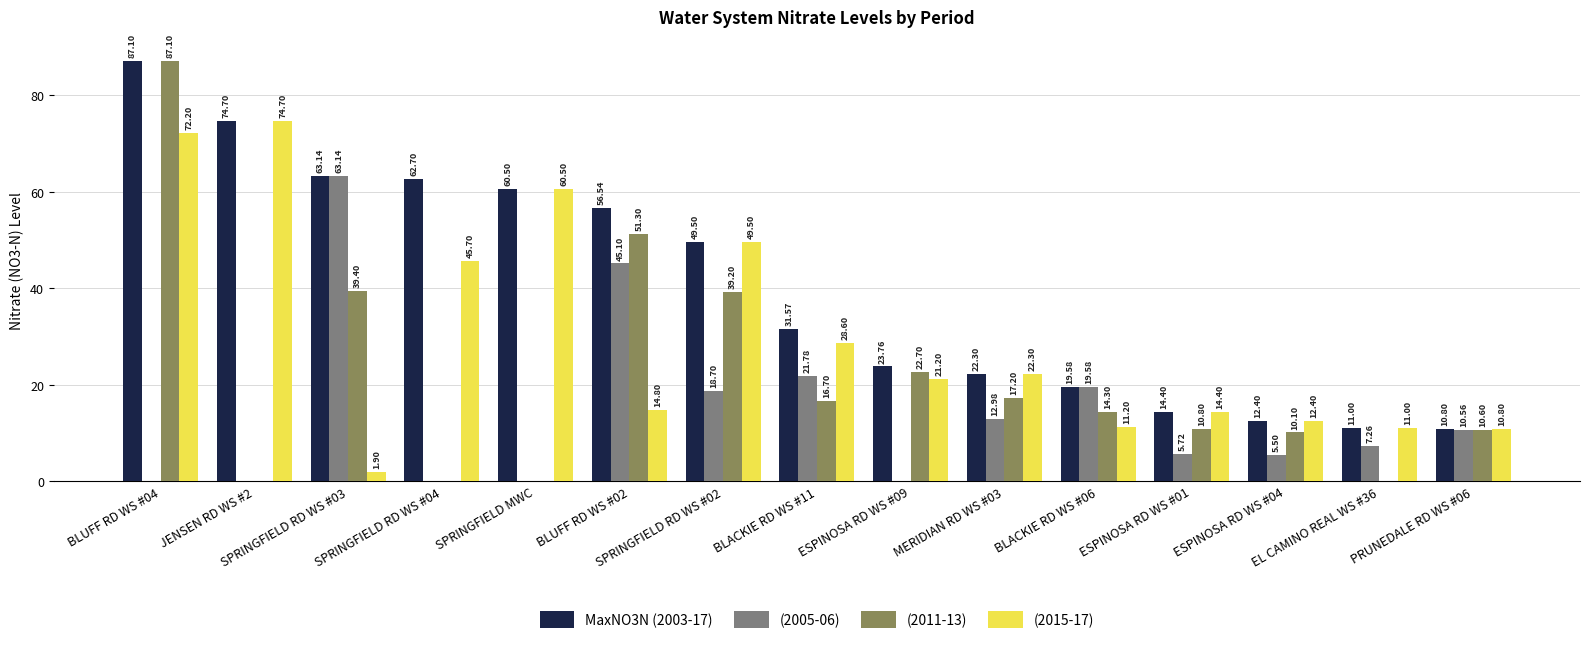

What is the sum of all (2011-13) values?

319.4